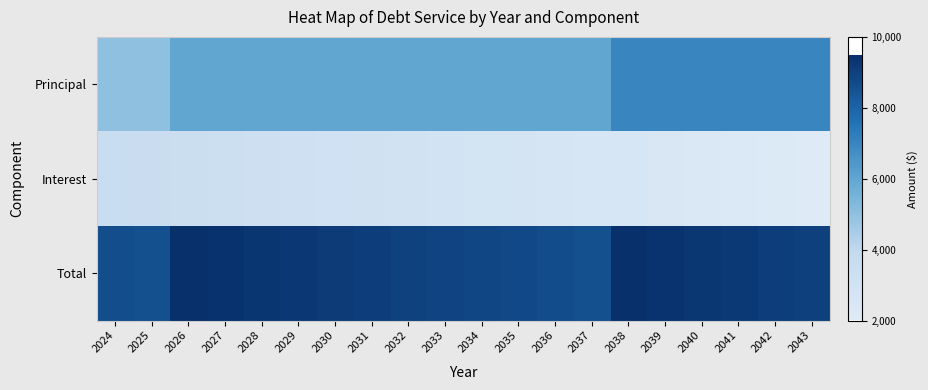

Reading left to right, list all the values displayed in this chart.

Principal: 2024=5000.0	2025=5000.0	2026=6000.0	2027=6000.0	2028=6000.0	2029=6000.0	2030=6000.0	2031=6000.0	2032=6000.0	2033=6000.0	2034=6000.0	2035=6000.0	2036=6000.0	2037=6000.0	2038=7000.0	2039=7000.0	2040=7000.0	2041=7000.0	2042=7000.0	2043=7000.0
Interest: 2024=3636.9	2025=3568.1	2026=3492.5	2027=3410.0	2028=3327.5	2029=3245.0	2030=3162.5	2031=3080.0	2032=2997.5	2033=2915.0	2034=2832.5	2035=2750.0	2036=2667.5	2037=2585.0	2038=2495.6	2039=2399.4	2040=2303.1	2041=2206.9	2042=2110.6	2043=2014.4
Total: 2024=8636.9	2025=8568.1	2026=9492.5	2027=9410.0	2028=9327.5	2029=9245.0	2030=9162.5	2031=9080.0	2032=8997.5	2033=8915.0	2034=8832.5	2035=8750.0	2036=8667.5	2037=8585.0	2038=9495.6	2039=9399.4	2040=9303.1	2041=9206.9	2042=9110.6	2043=9014.4